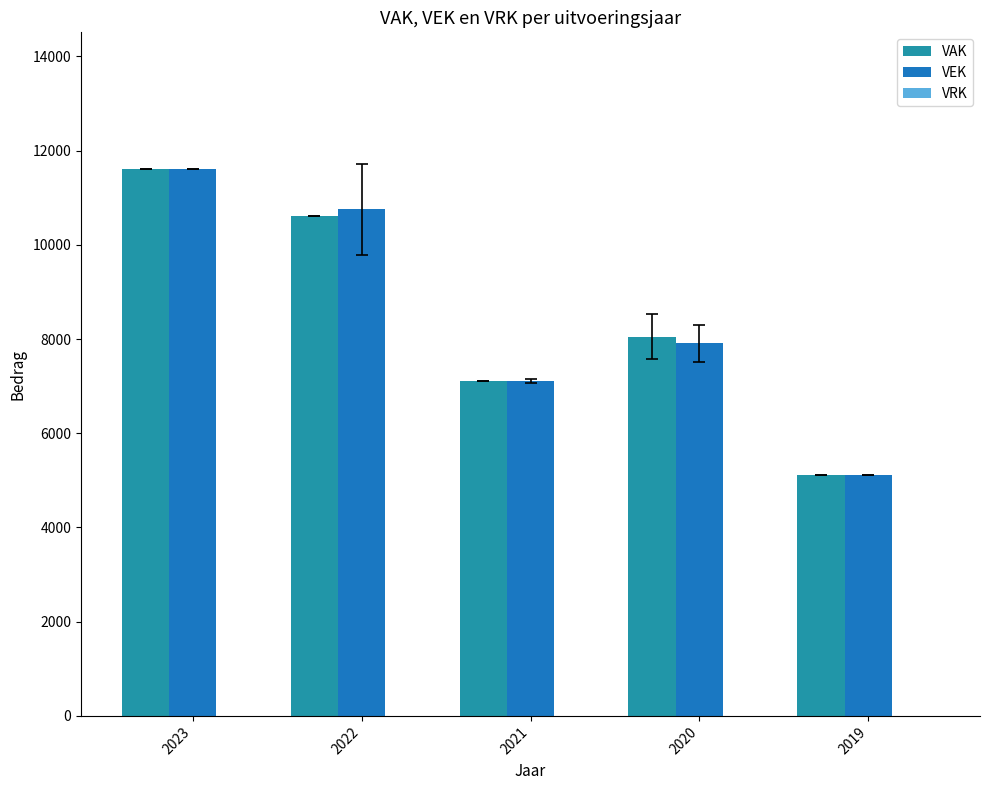

How many distinct data groups are displayed?

2